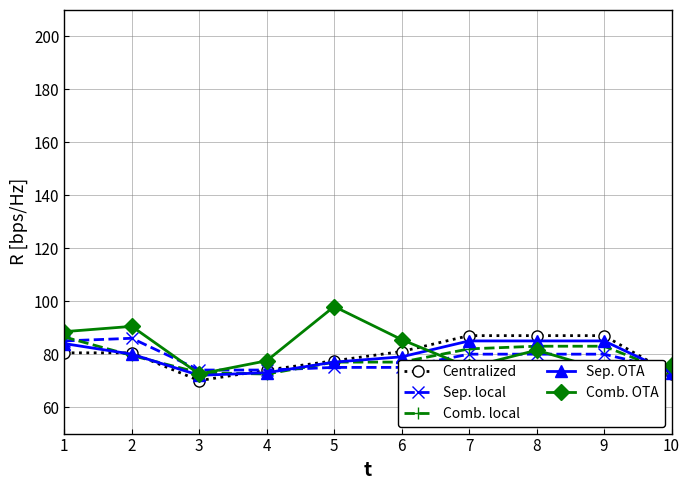

What is the difference between the highest and lowest values at 4?

5.0